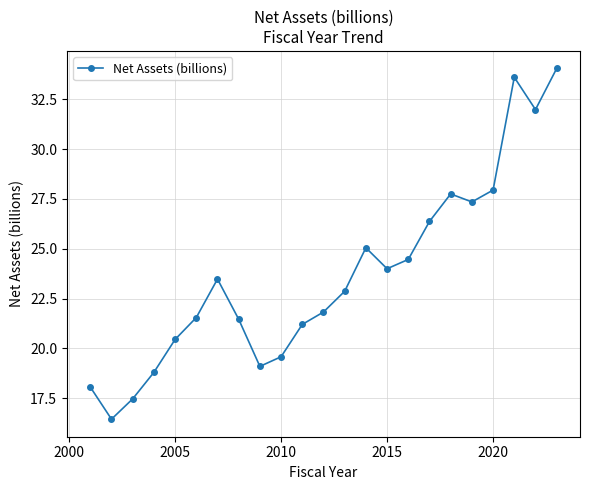

How many interior local peaks (higher than both neighbors) does the data have?

4